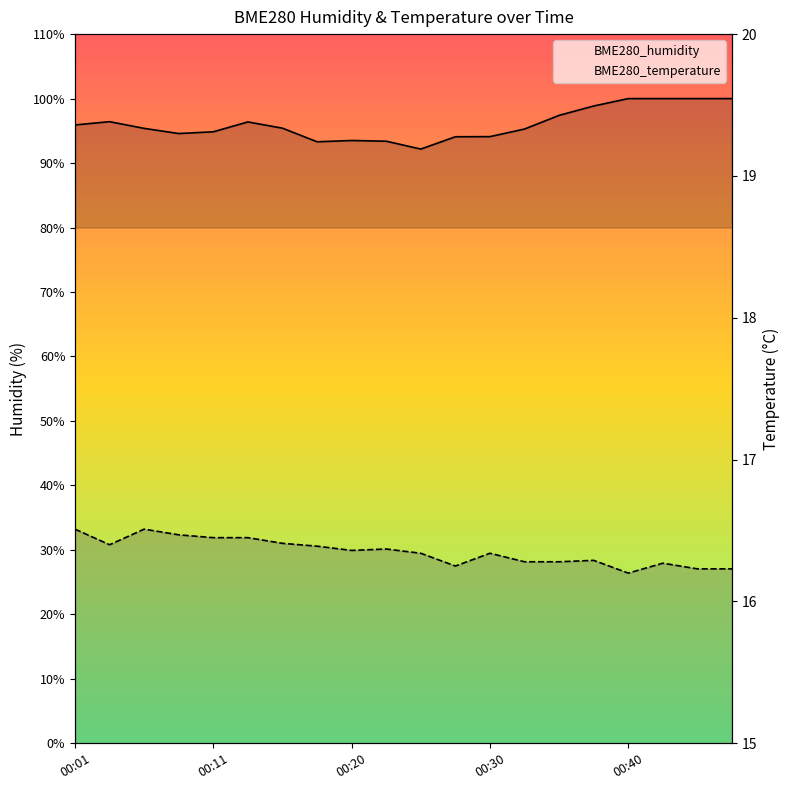

True or false: BME280_humidity and BME280_temperature cross at least once.

False